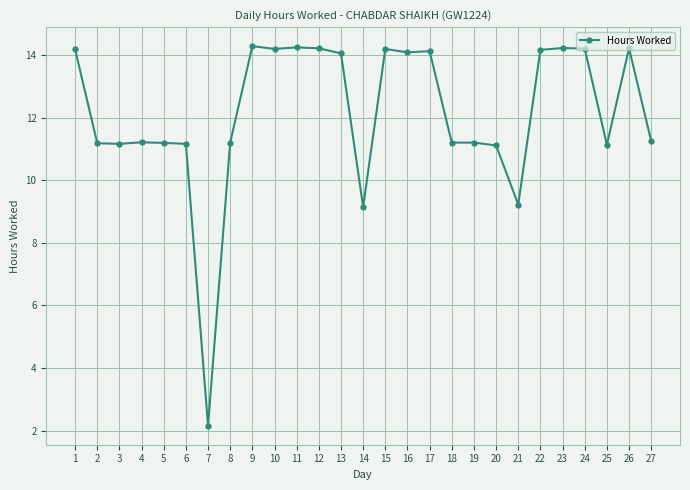

What is the greatest value displayed?

14.3